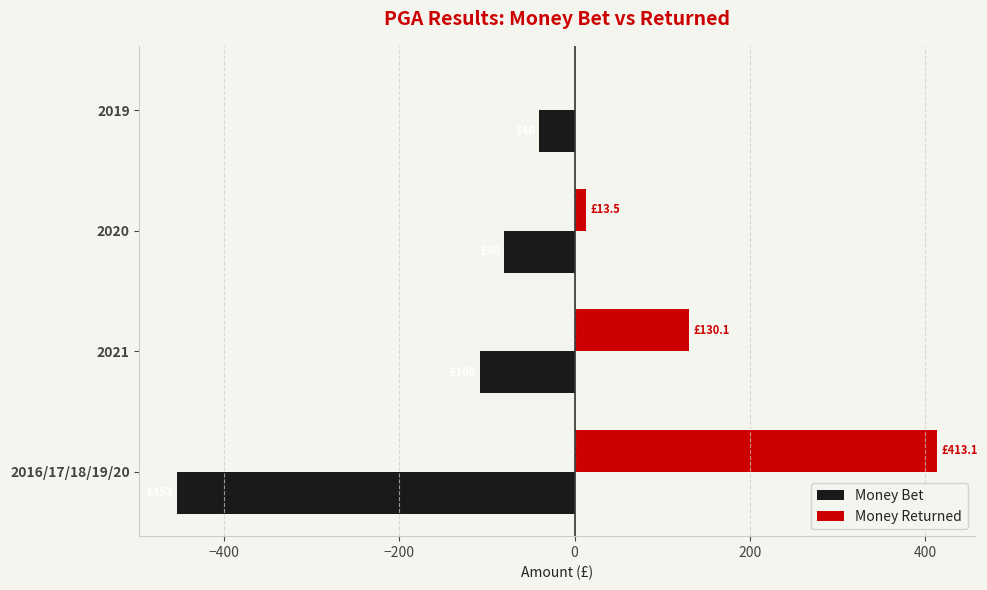

At which label is Money Bet closest to -246?

2021